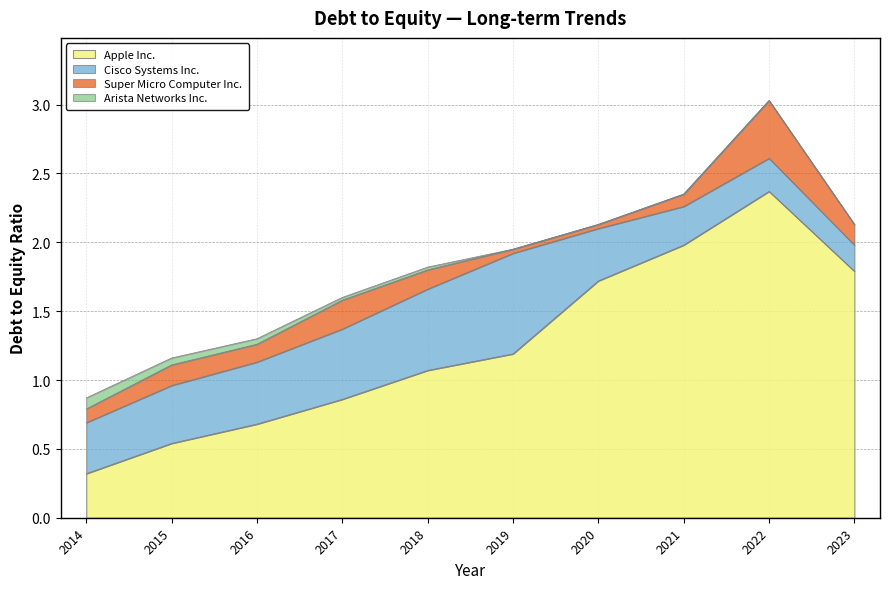

At which category does Super Micro Computer Inc. reach its first local valley?

2016